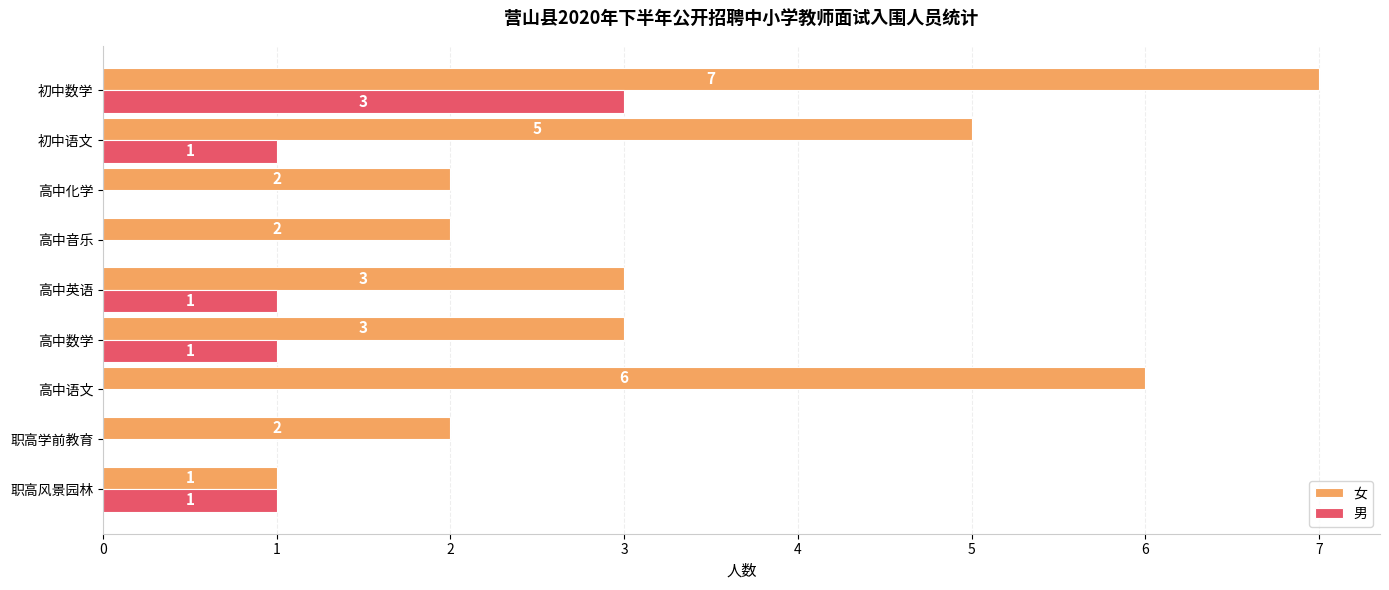

What is the sum of the 男 values at 初中数学 and 高中化学?

3